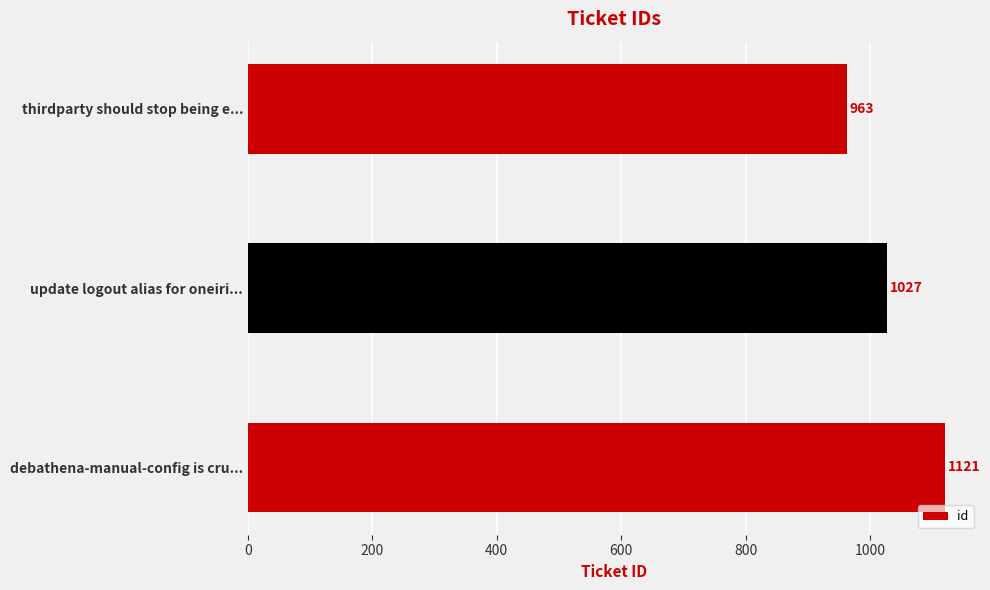

List the labels in order of value, smallest first.

thirdparty should stop being e..., update logout alias for oneiri..., debathena-manual-config is cru...